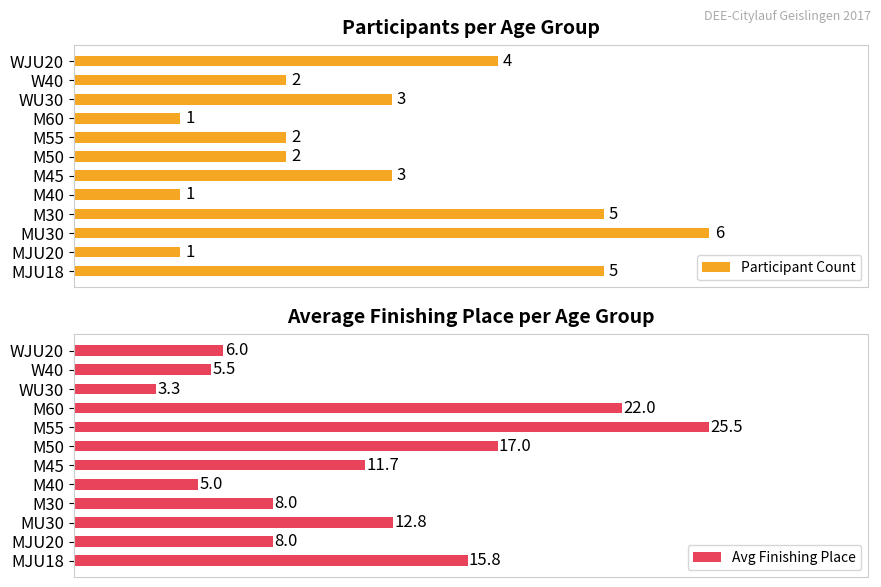

Reading right to left, what are all the values shown in this chart?

Participant Count: 4.0	2.0	3.0	1.0	2.0	2.0	3.0	1.0	5.0	6.0	1.0	5.0
Avg Finishing Place: 6.0	5.5	3.3	22.0	25.5	17.0	11.7	5.0	8.0	12.8	8.0	15.8